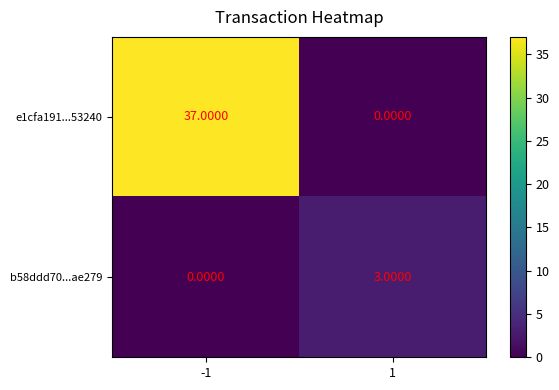

What is the total value across all series at 1?

3